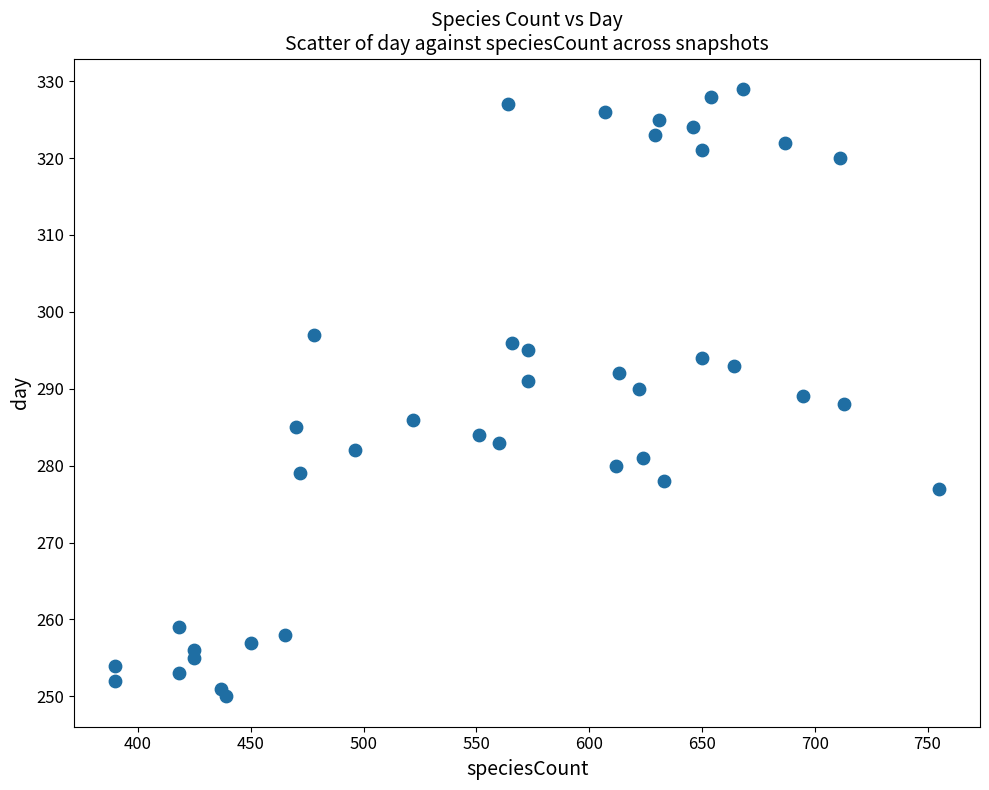

What is the range of Y values (max minus min)?

79